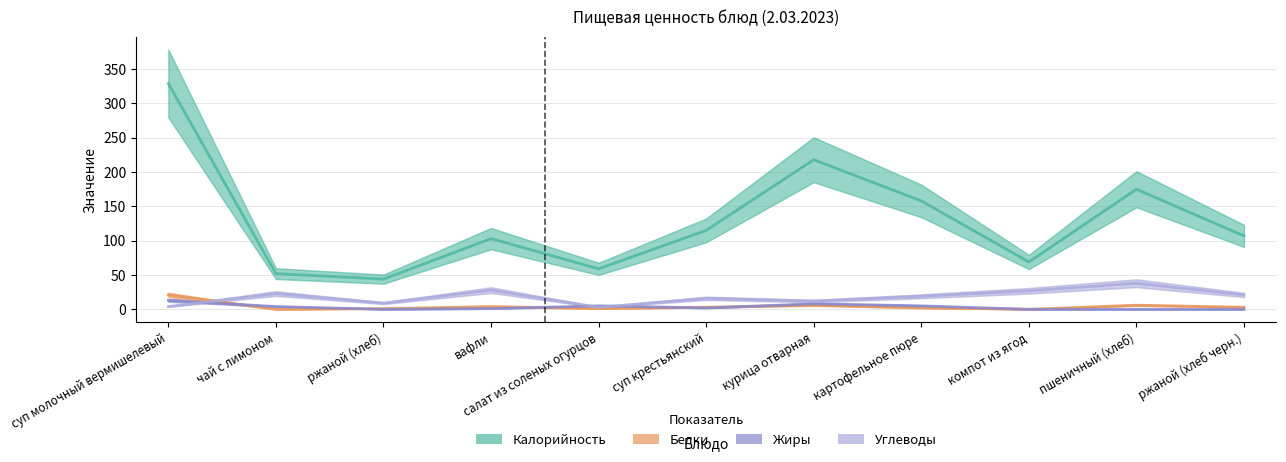

What position from the left is чай с лимоном?

2